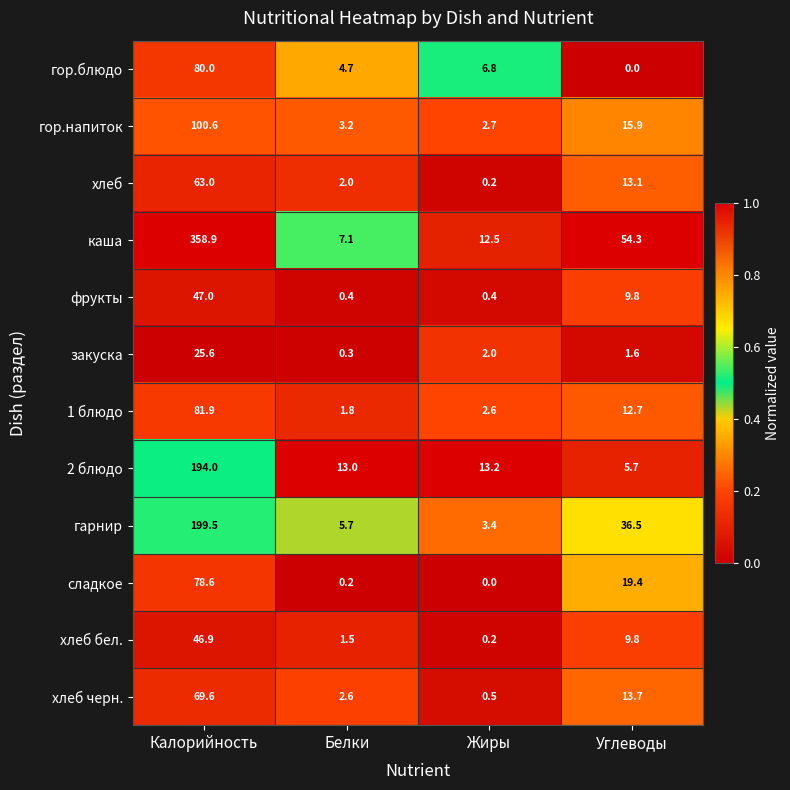

Count the number of categories in the chart.

4